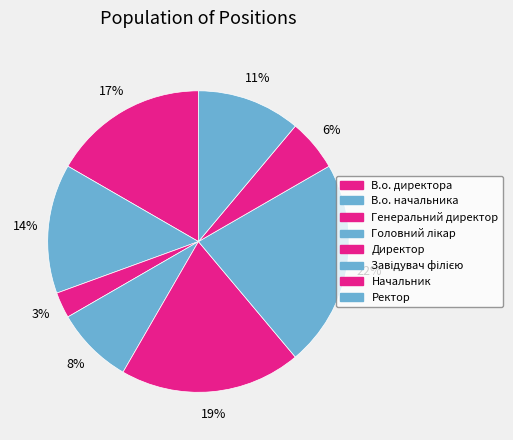

Combined, what portion of the pie is Начальник and В.о. директора?

22.2%